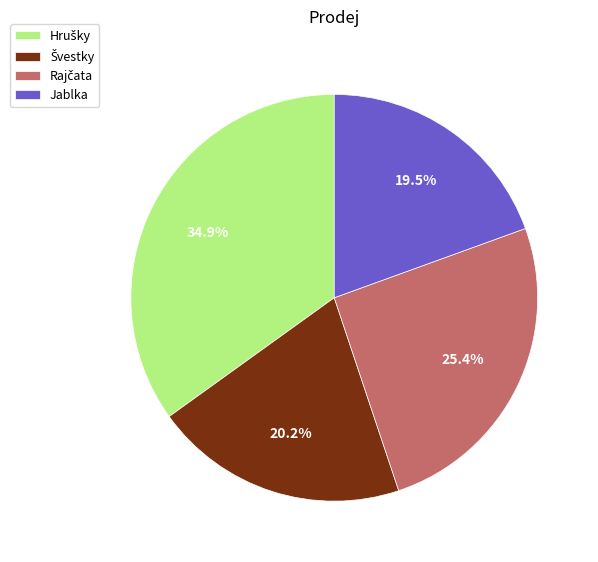

What percentage is NOT represented by Jablka?

80.5%